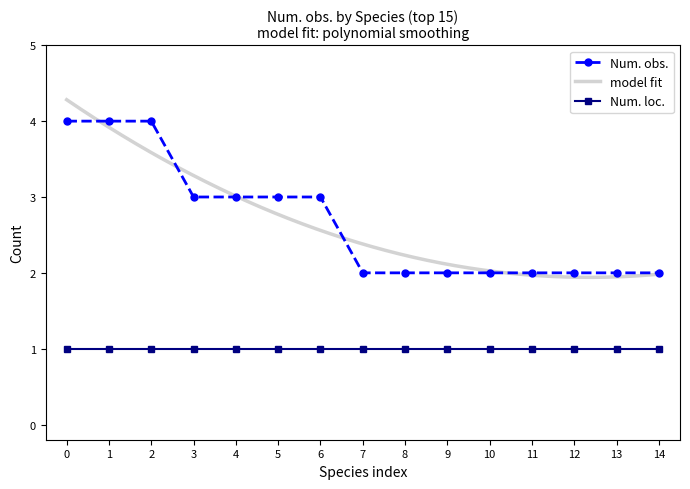

The value of Num. loc. at 10 is 2. True or false?

False